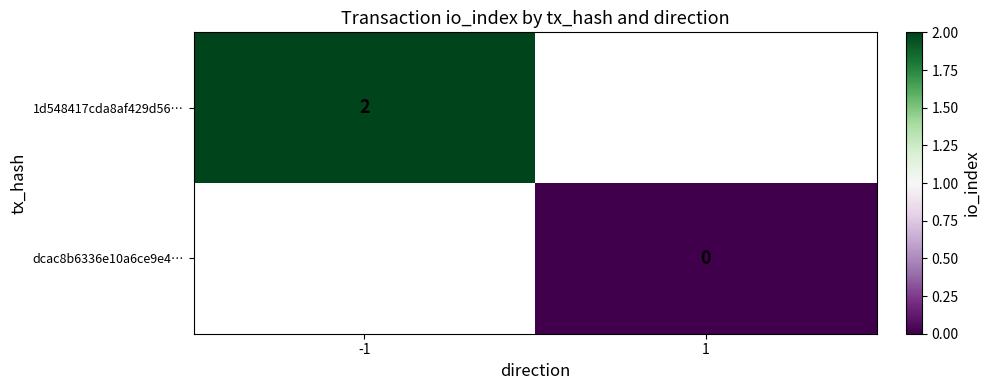

List the series in order of their peak value, highest first.

1d548417cda8af429d56…, dcac8b6336e10a6ce9e4…